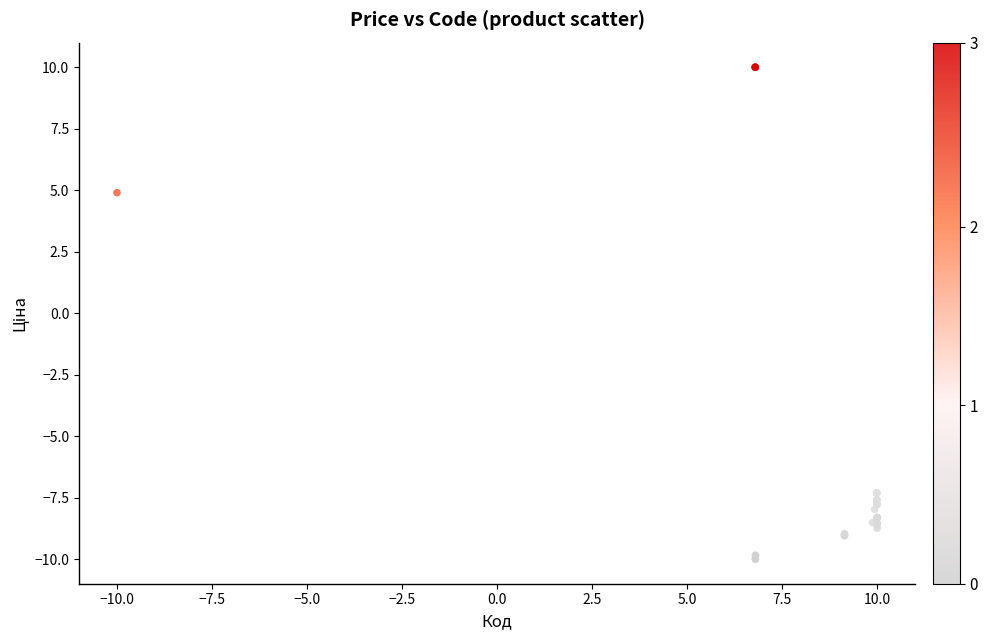

What Y value in the scatter plot is closest to 0?

4.9